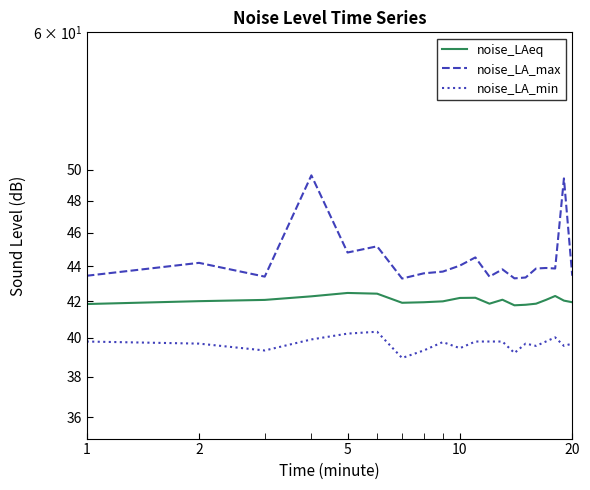

Does the chart have visible grid lines?

No